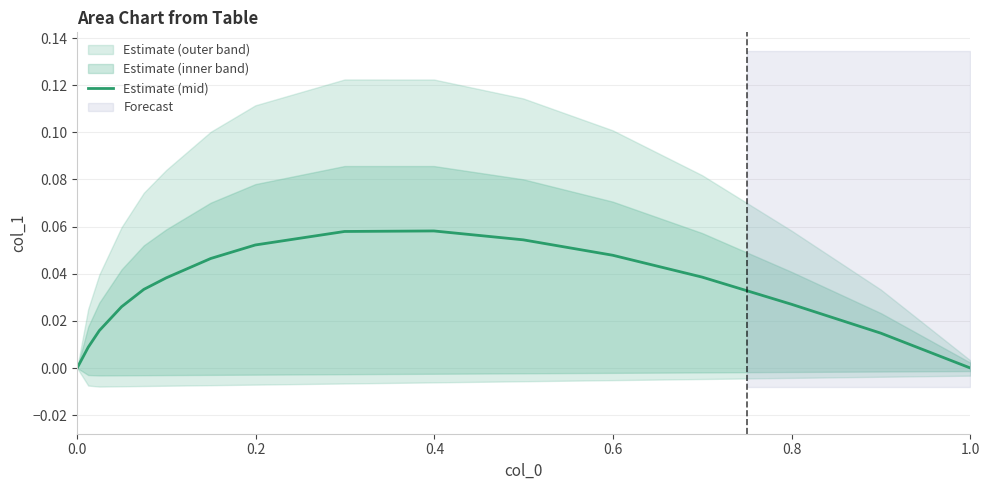

Reading left to right, what are all the values shown in this chart?

0.0	0.0	0.0	0.0	0.0	0.0	0.0	0.1	0.1	0.1	0.1	0.0	0.0	0.0	0.0	0.0